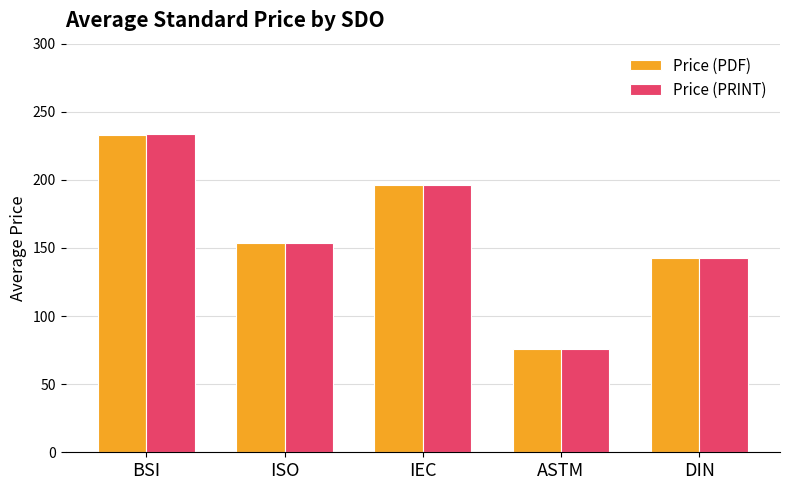

Where does the Price (PRINT) series first go above 154?

BSI